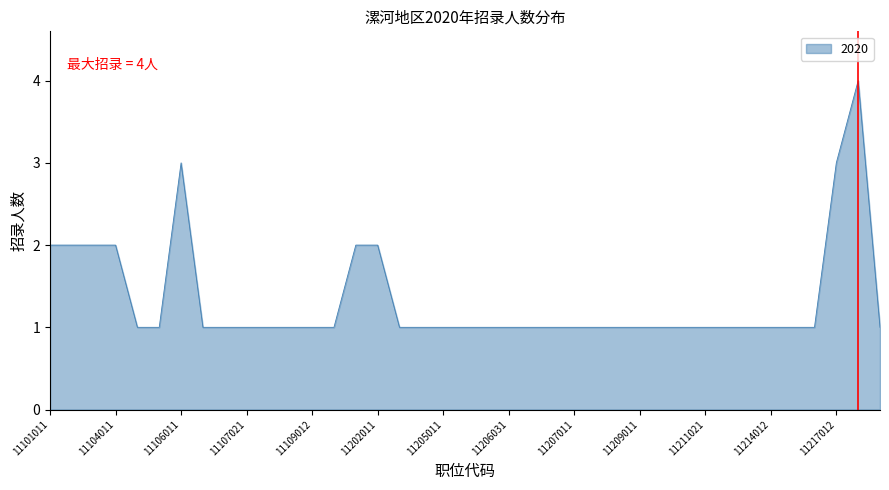

What is the difference between the maximum and minimum values?

3